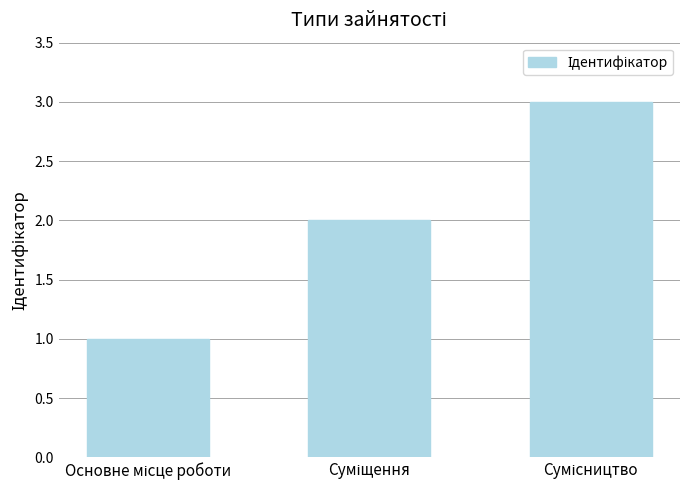

What is the maximum value shown in the chart?

3